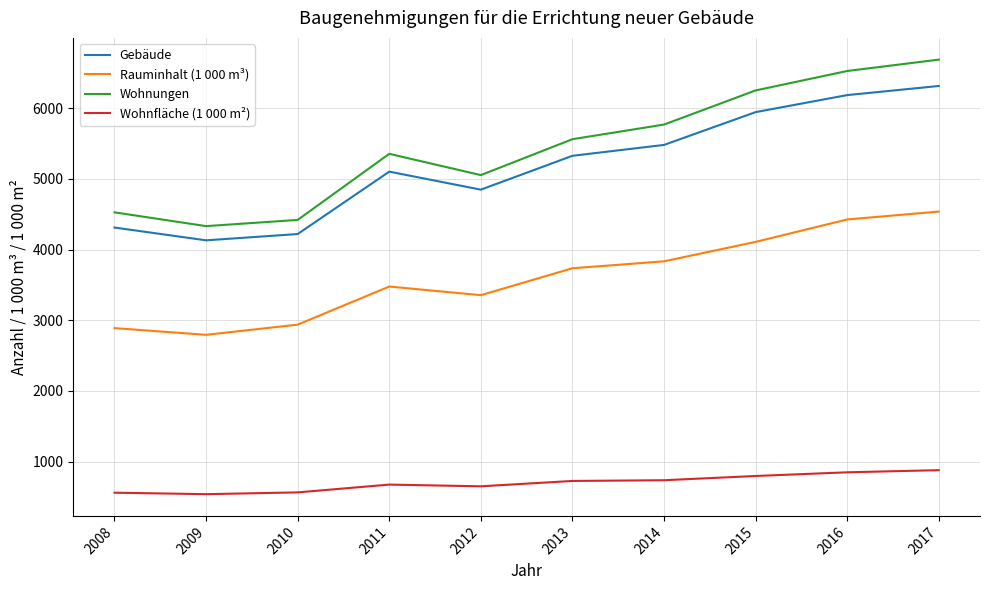

True or false: Wohnfläche (1 000 m²) and Gebäude cross at least once.

False